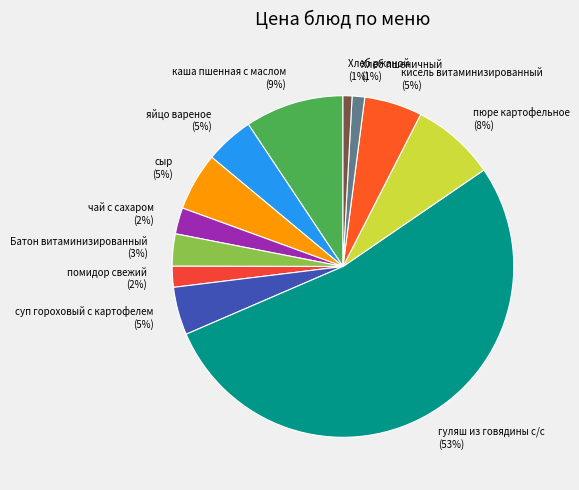

Which category has the biggest portion of the pie?

гуляш из говядины с/с